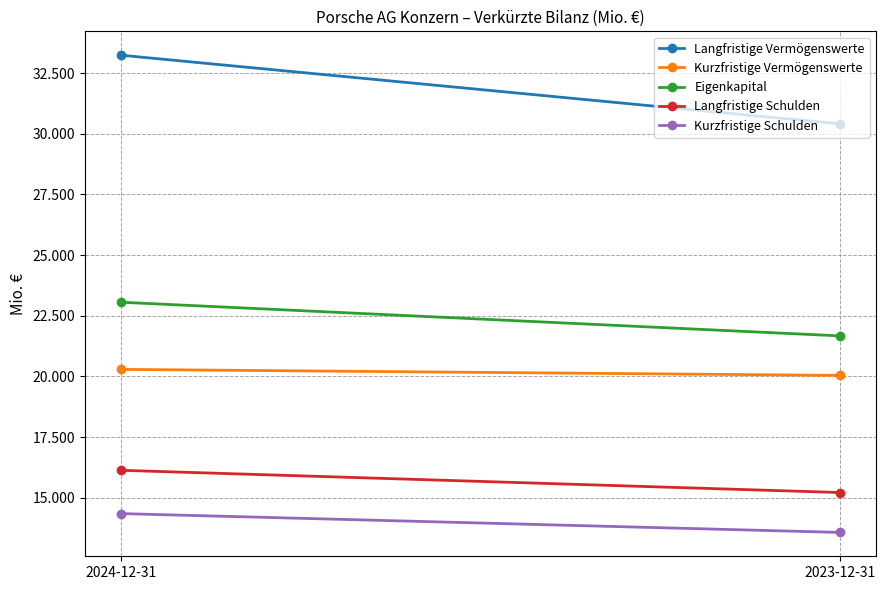

What is the sum of the Eigenkapital values at 2024-12-31 and 2023-12-31?

44724